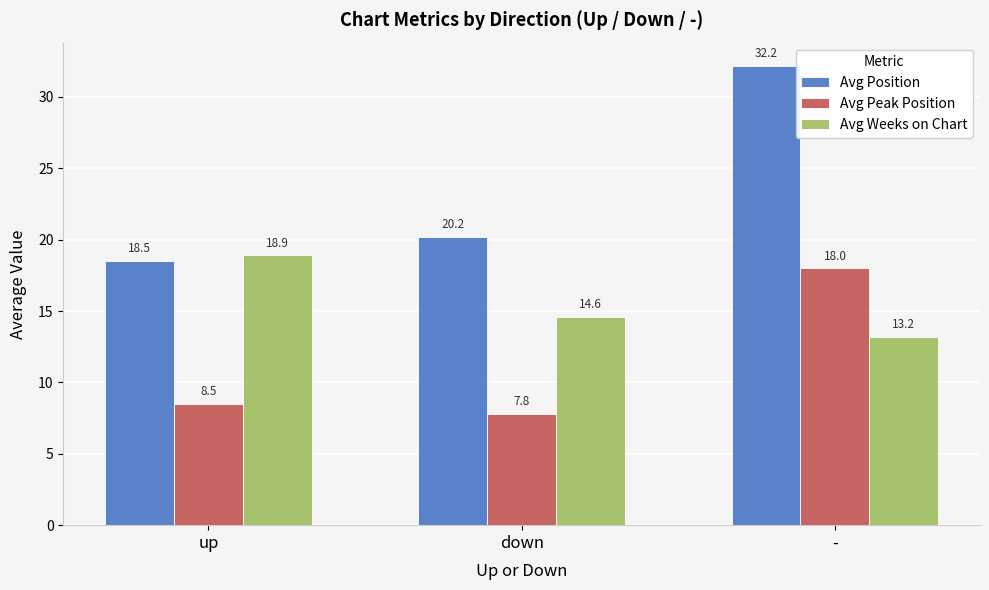

How many values in the Avg Position series are below 20?

1